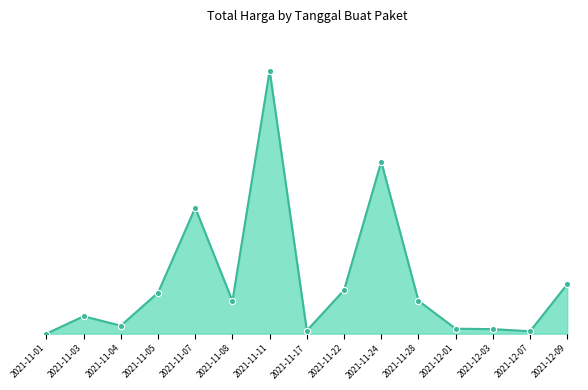

What is the change in value from 2021-11-03 to 2021-12-09?

+362657730